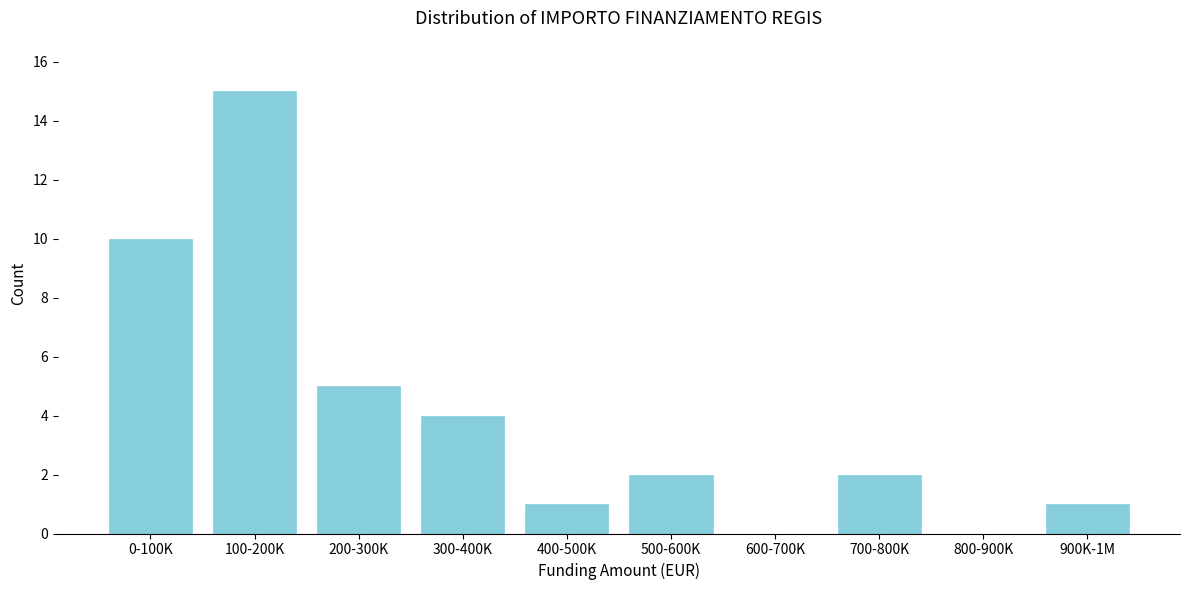

Reading left to right, what are all the values shown in this chart?

0-100K=10	100-200K=15	200-300K=5	300-400K=4	400-500K=1	500-600K=2	600-700K=0	700-800K=2	800-900K=0	900K-1M=1